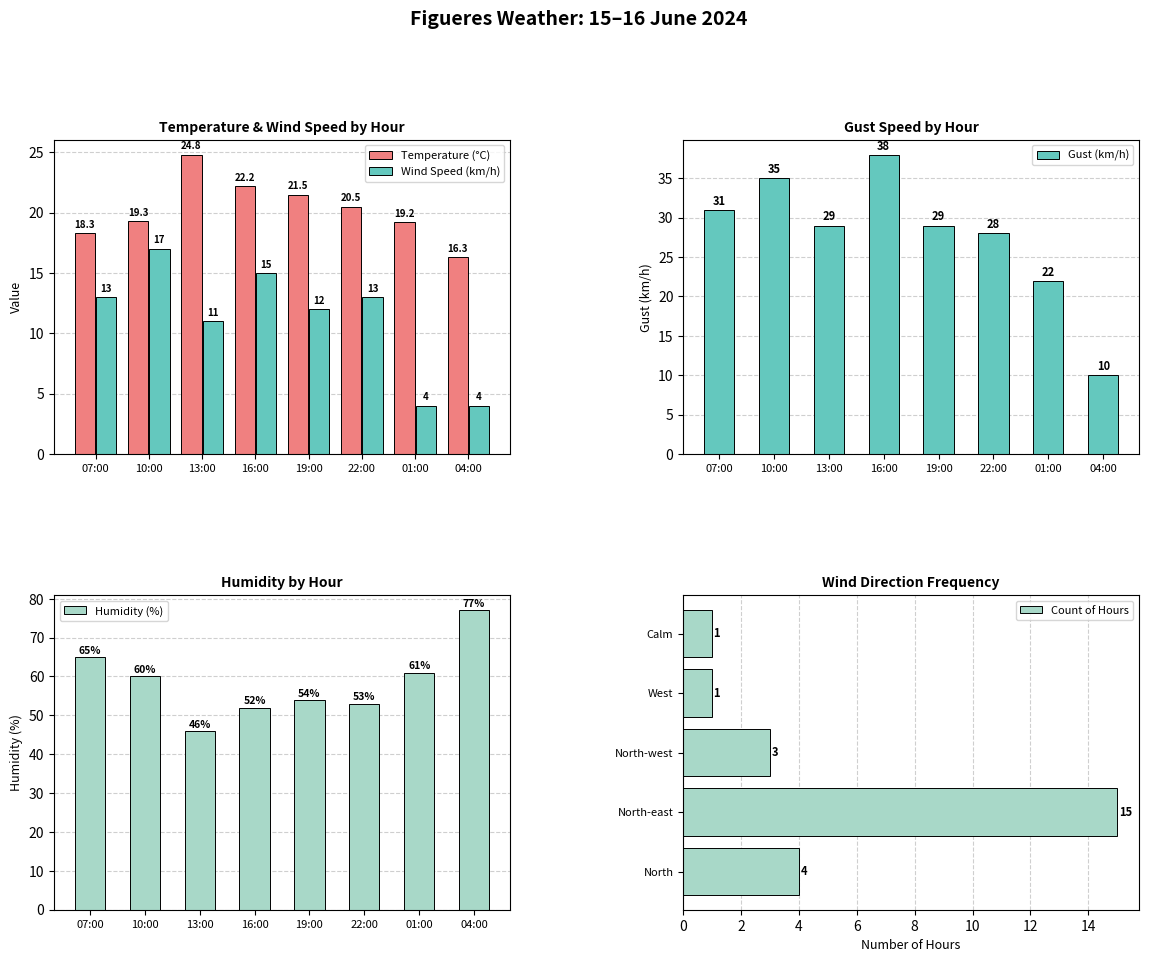

What is the sum of the Wind Speed (km/h) values at 16:00 and 19:00?

27.0